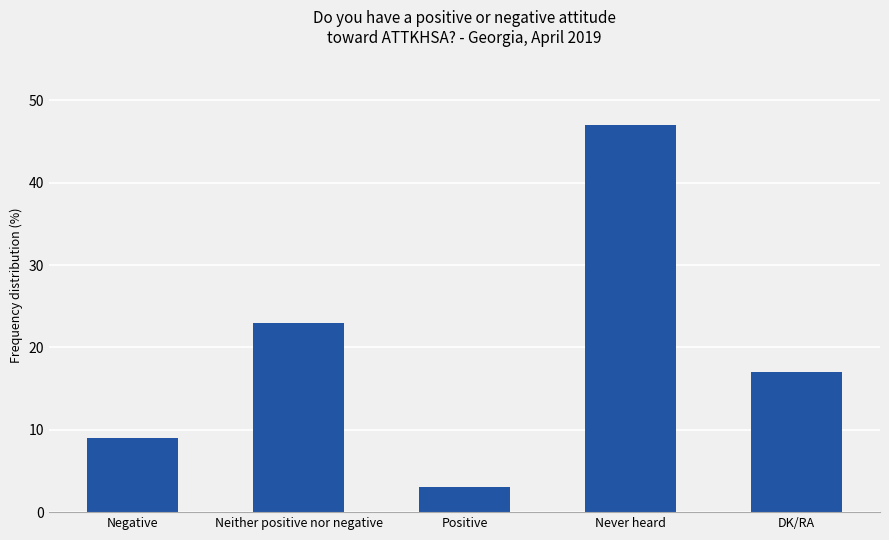

Between Never heard and Positive, which is larger?

Never heard